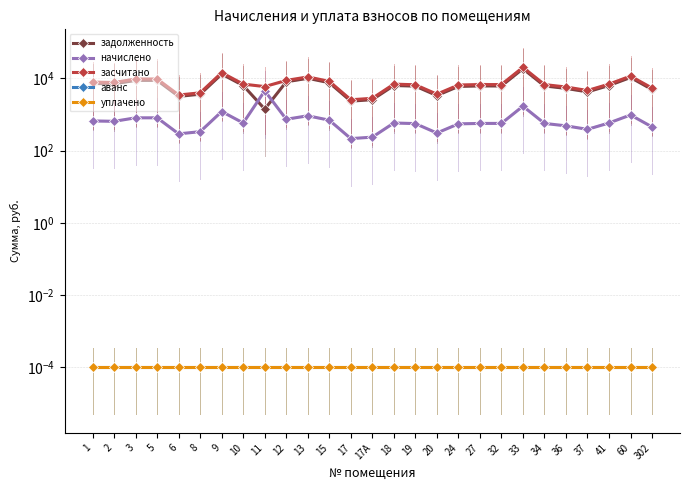

Between 19 and 33, which is larger?

33